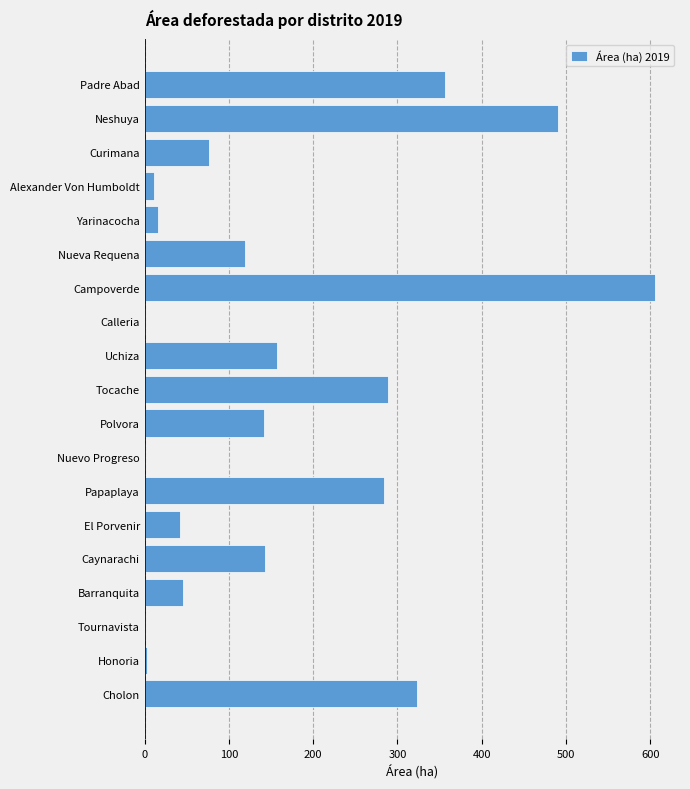

What is the maximum value shown in the chart?

605.2